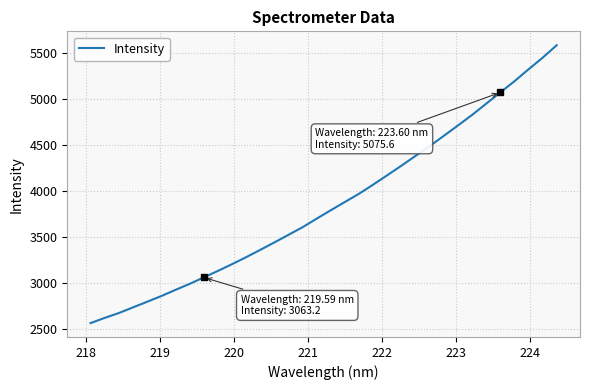

What is the greatest value displayed?

5589.3